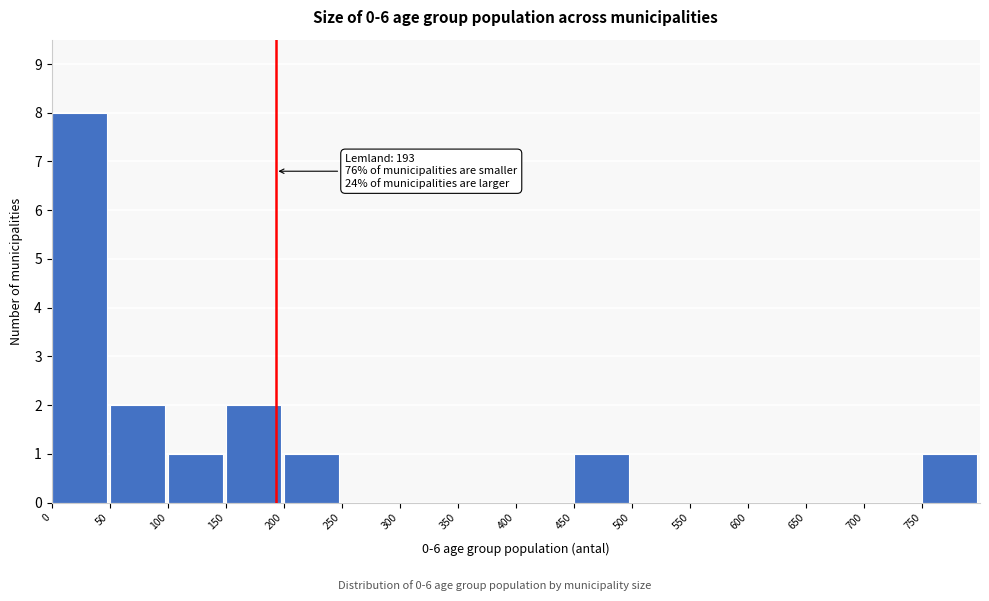

Which range on the x-axis has the tallest bar?

0 to 50